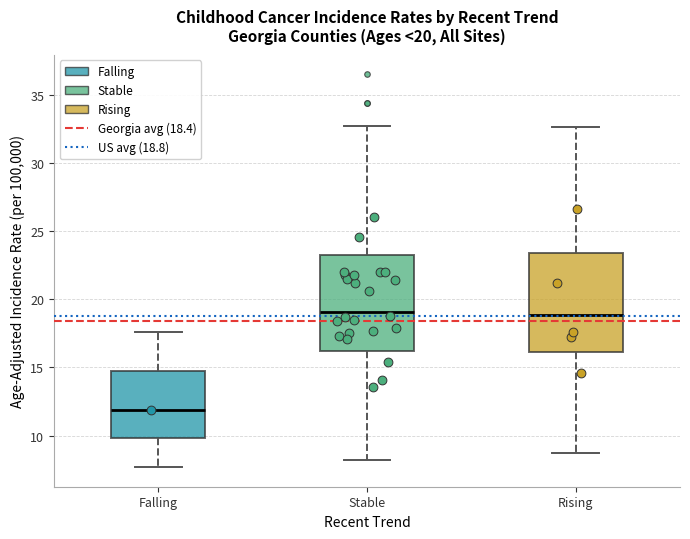

Which box's median line is the lowest?

Falling